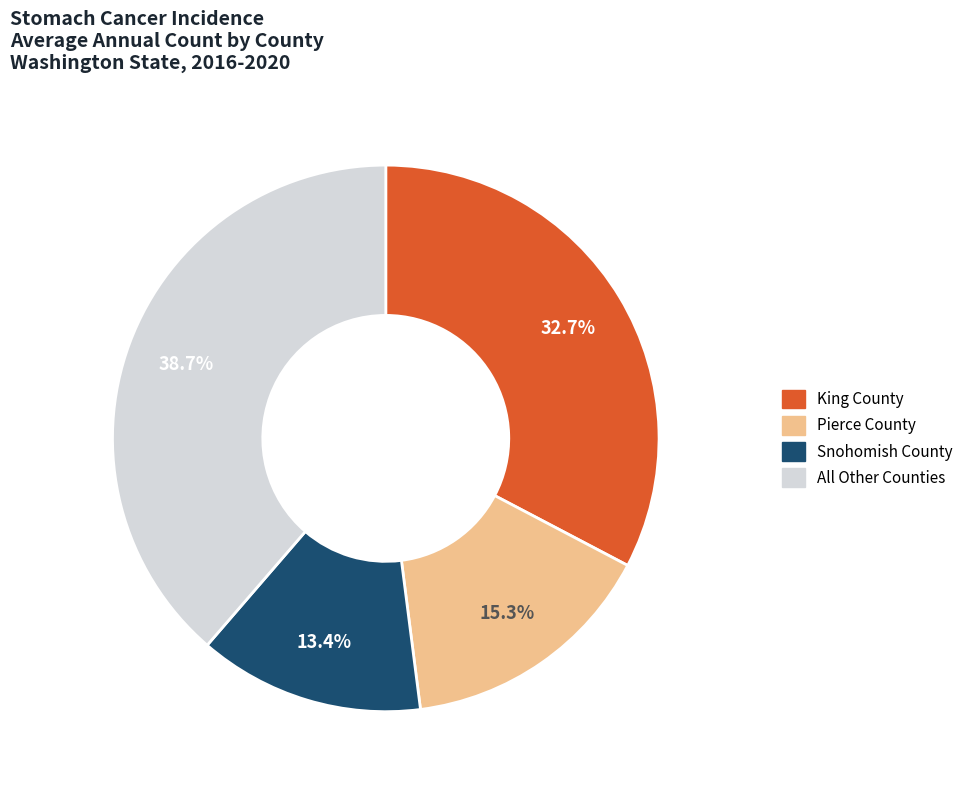

How many segments does this pie chart have?

4